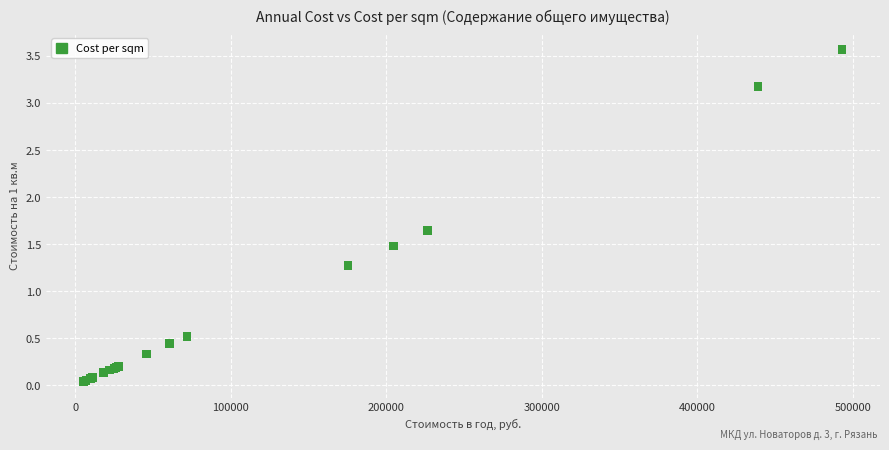

What Y value in the scatter plot is closest to 1?

1.3